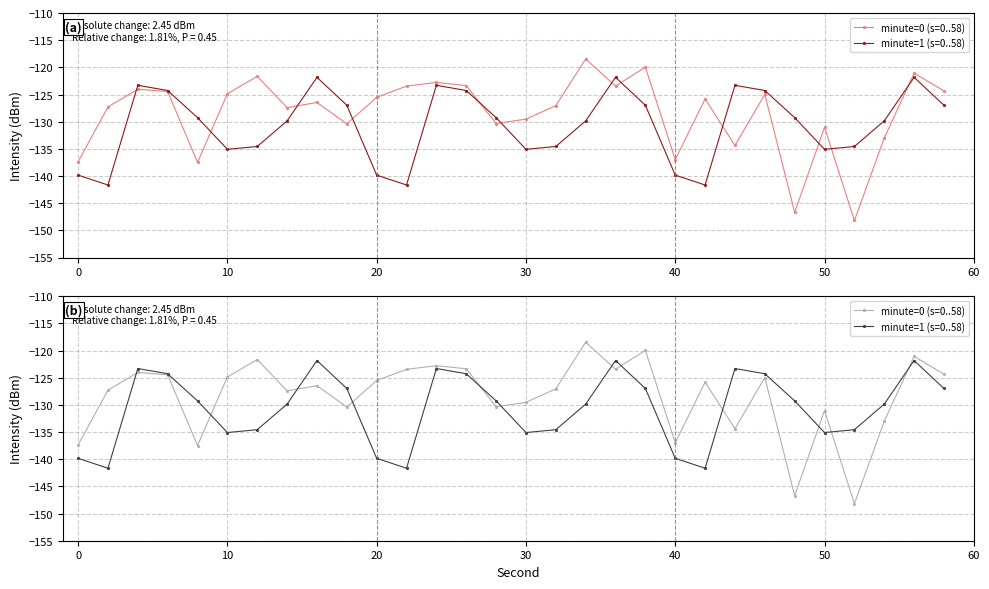

What are all the series names shown in the legend?

minute=0 (s=0..58), minute=1 (s=0..58)